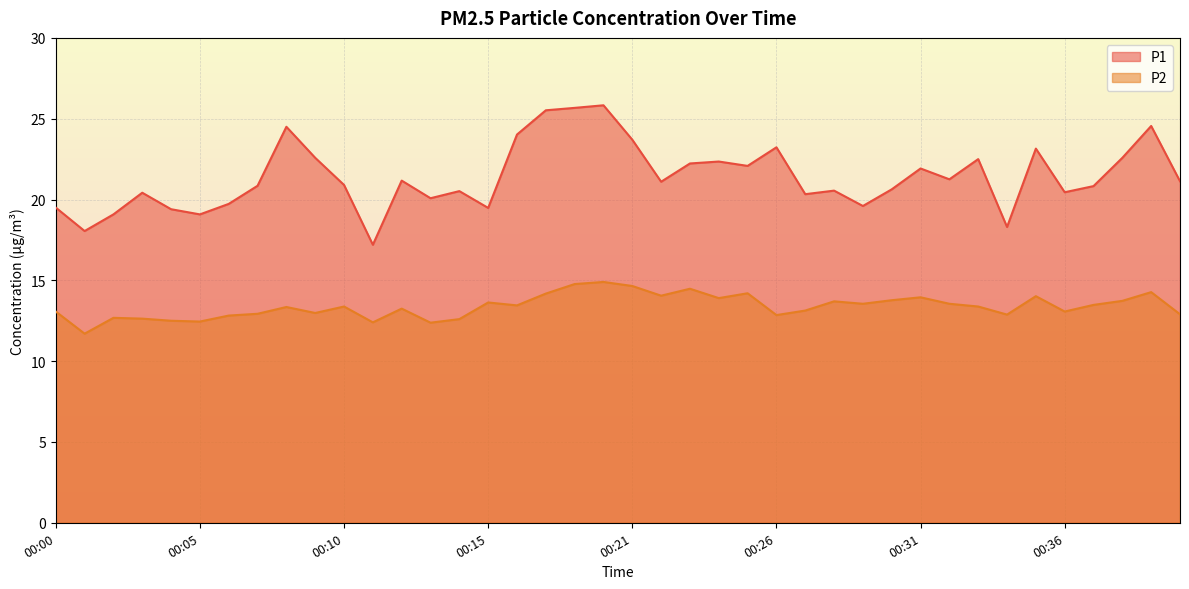

What is the total value across all series at 00:13?

32.5